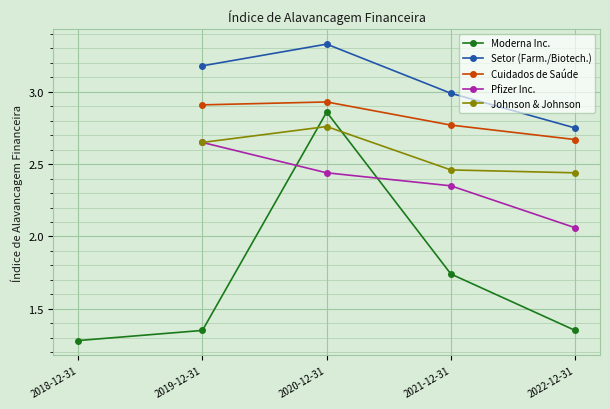

At which label does Cuidados de Saúde first exceed 2?

2019-12-31